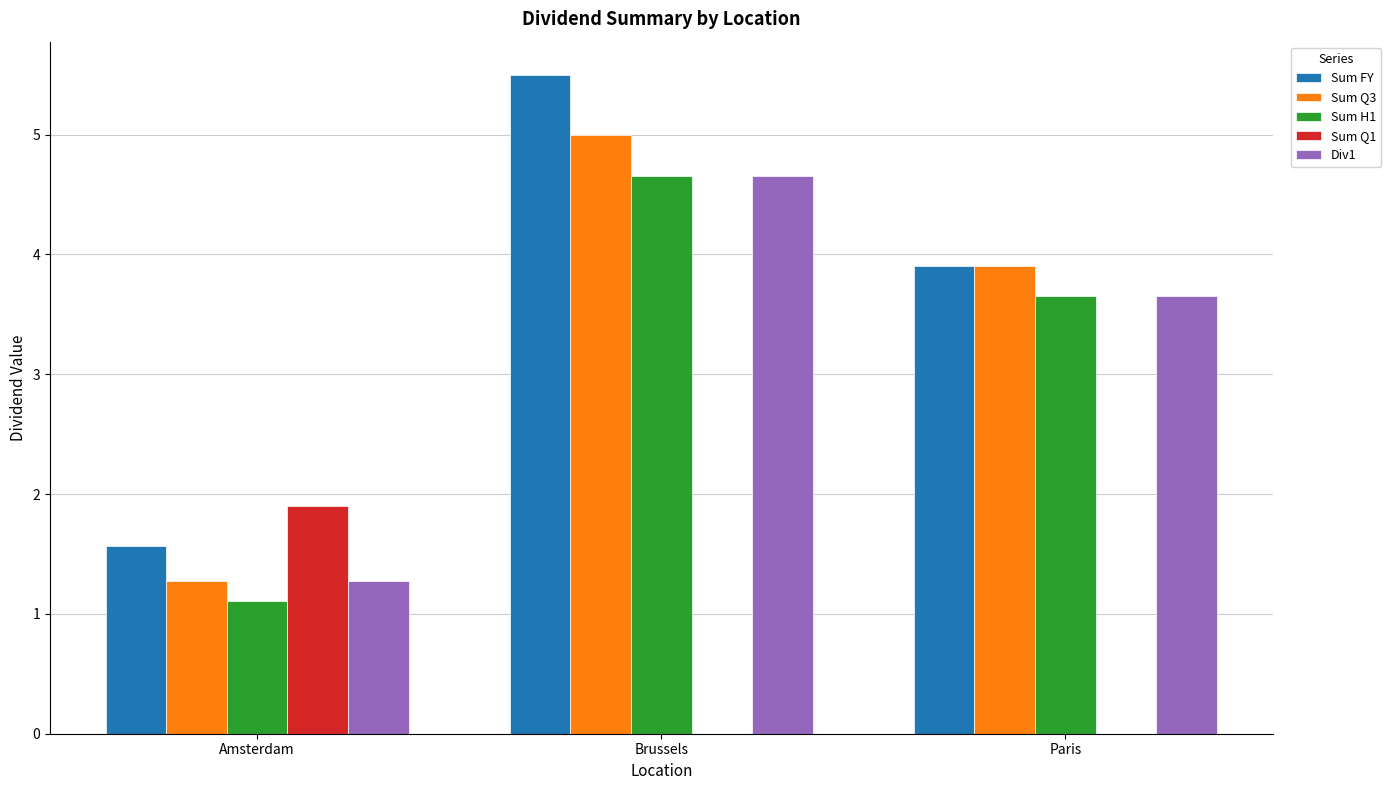

Which series has the largest total across all categories?

Sum FY